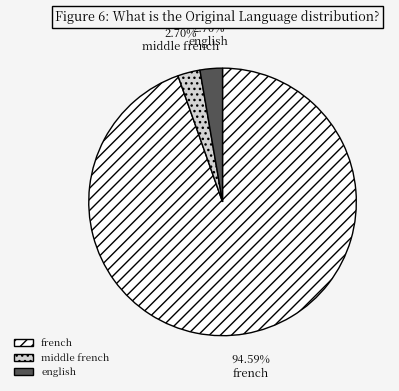

What portion of the pie excludes english?

97.3%